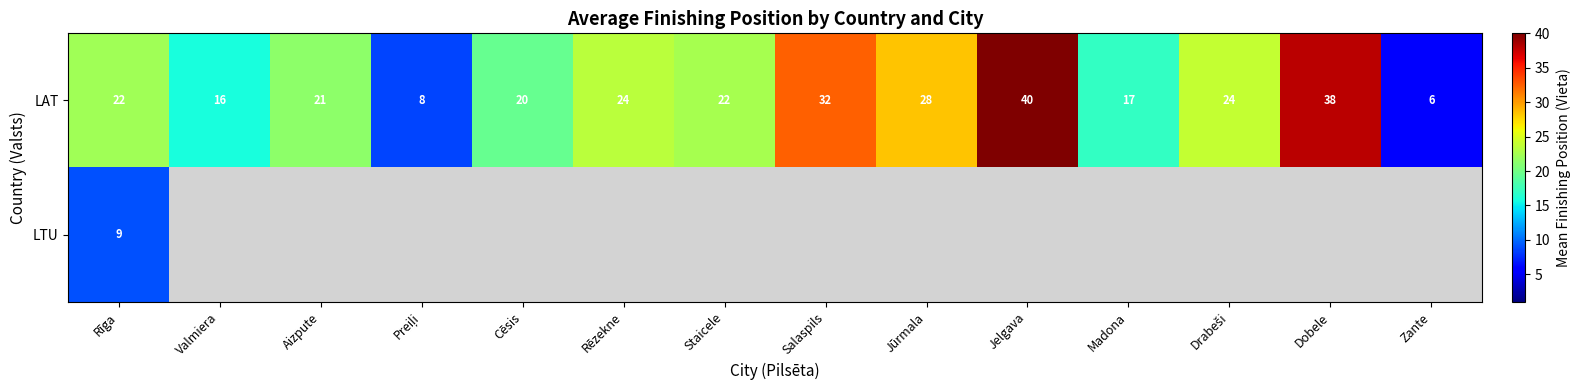

Between Rēzekne and Madona, which is larger?

Rēzekne